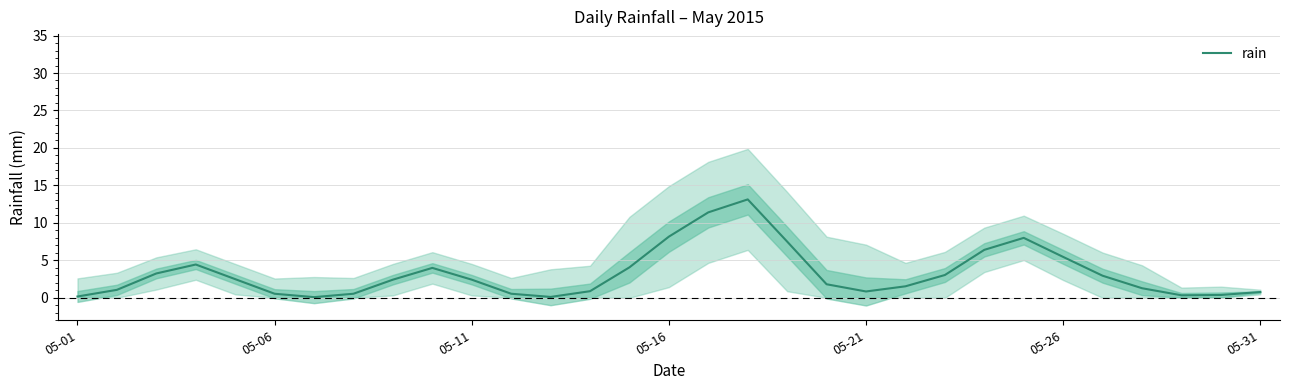

Approximately how many times larger is the value at 10 compared to 23?

0.4